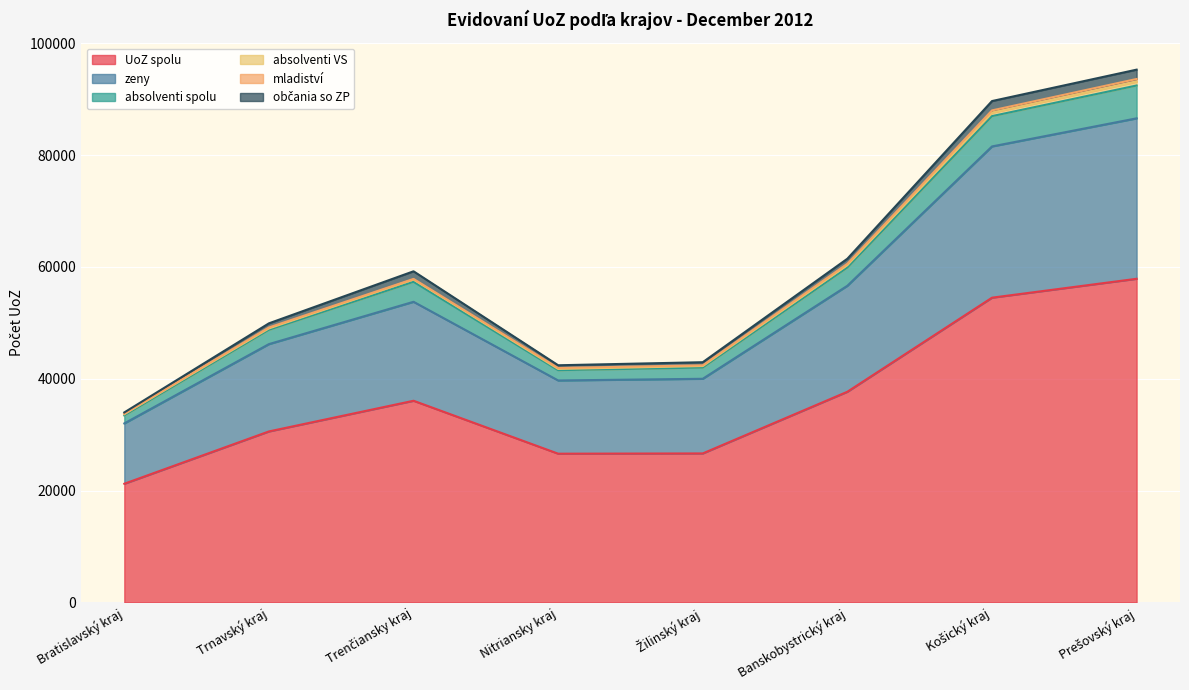

Which category has the lowest value in the UoZ spolu series?

Bratislavský kraj